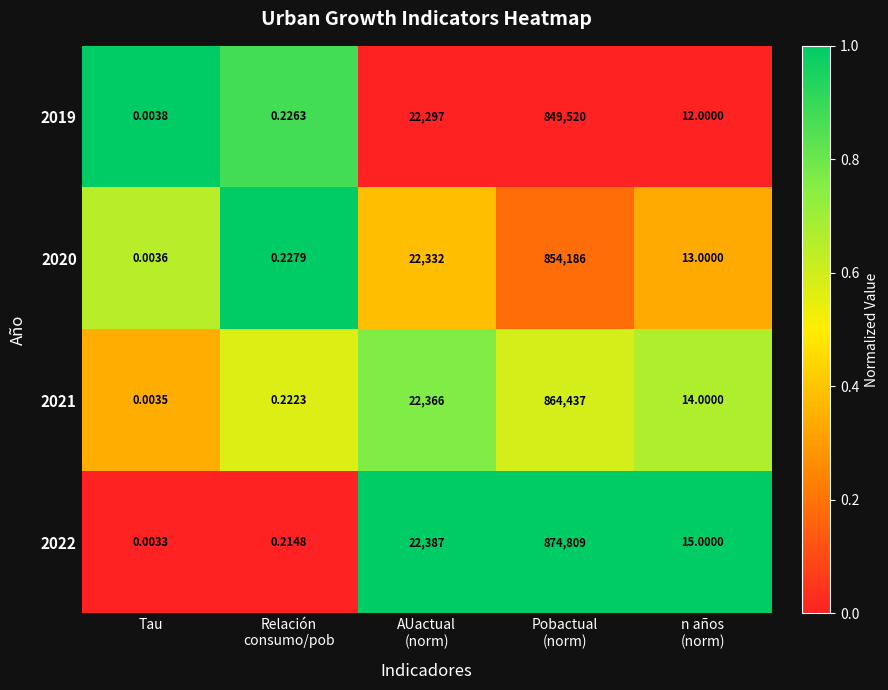

At which category does the chart reach its minimum across all series?

Tau